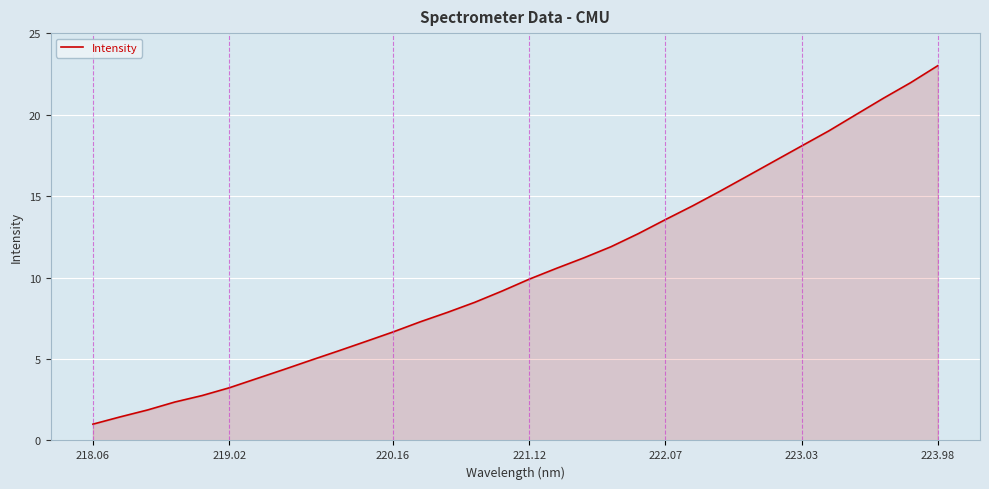

What is the smallest value displayed?

1.0